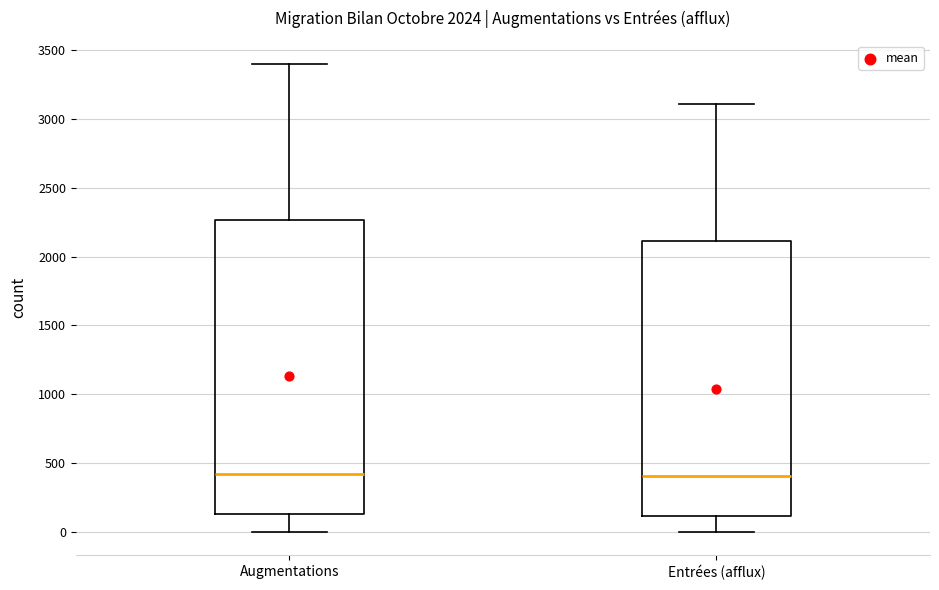

Comparing the boxes themselves (not the whiskers), which one is the tallest?

Augmentations